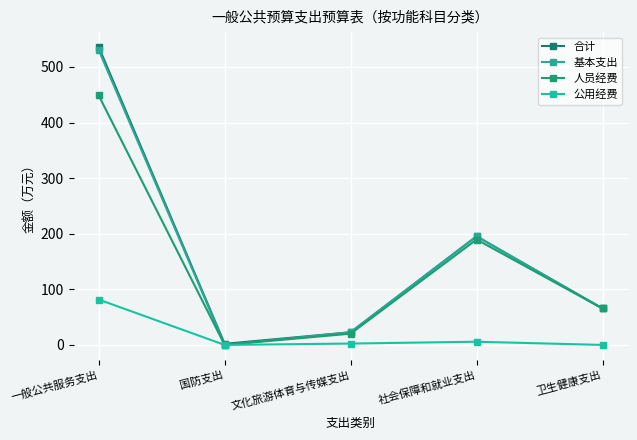

What is the label of the 5th point from the left?

卫生健康支出